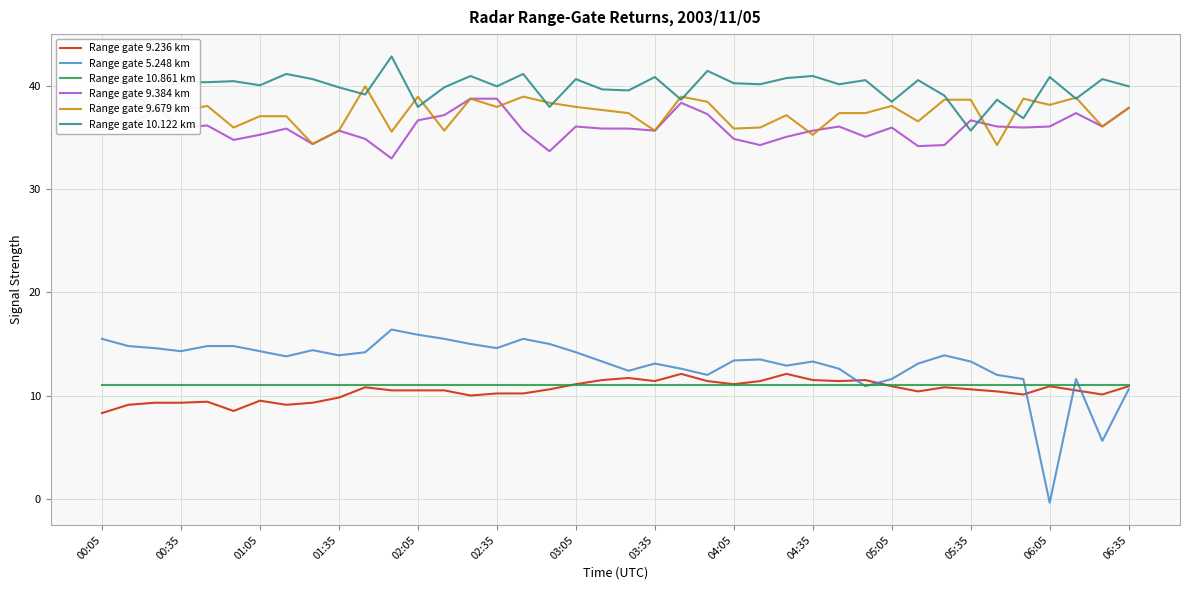

What is the minimum value shown in the chart?

-0.4